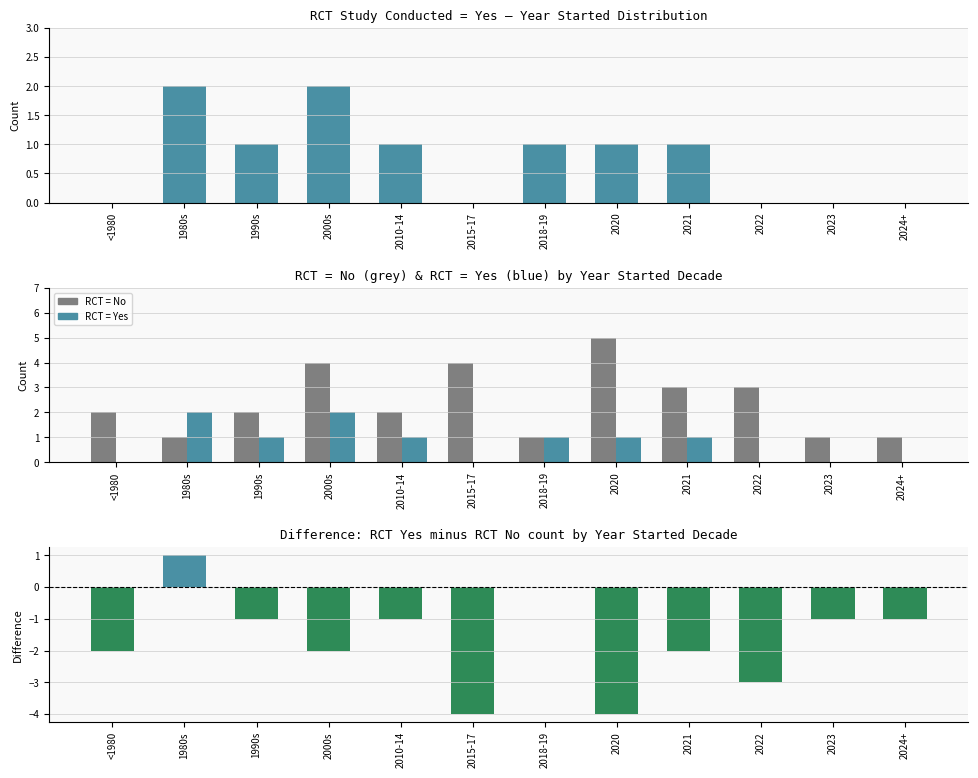

How many distinct data groups are displayed?

3